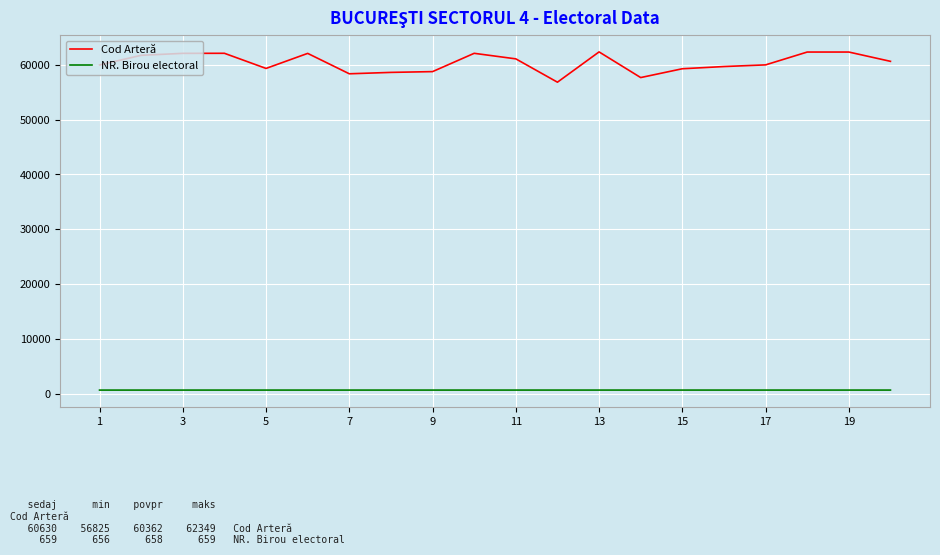

Which series has the largest total across all categories?

Cod Arteră